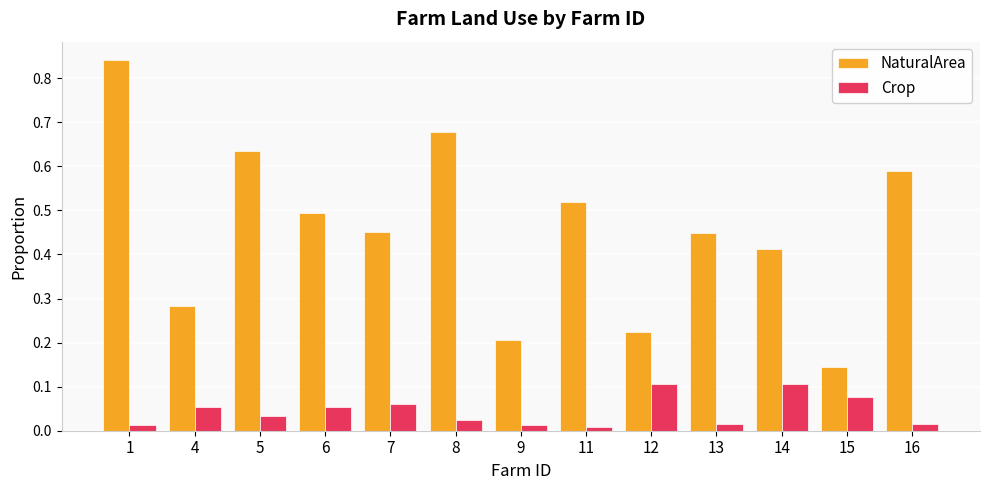

Is the value of Crop at 7 greater than the value of NaturalArea at 16?

No